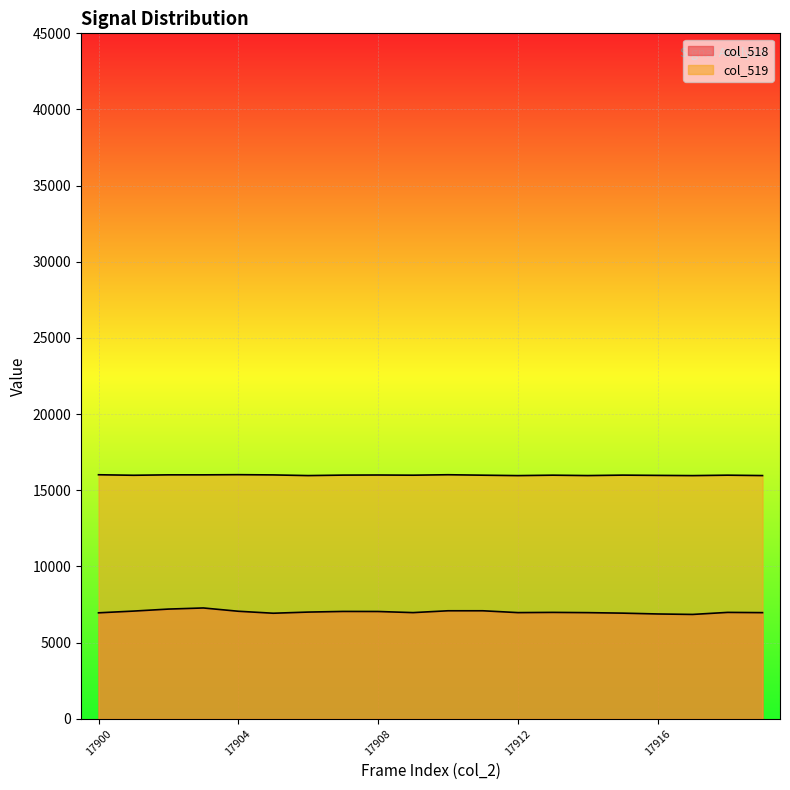

List the series in order of their peak value, highest first.

col_519, col_518